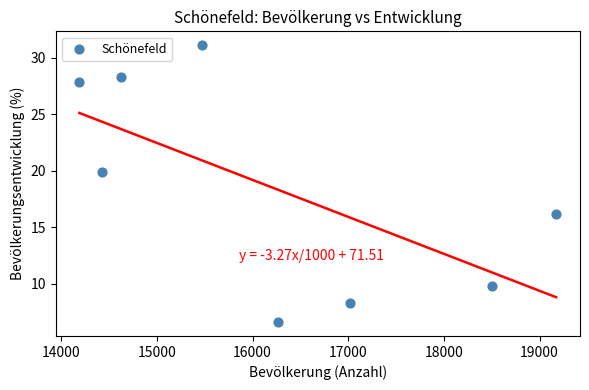

What is the average Y value?

18.5